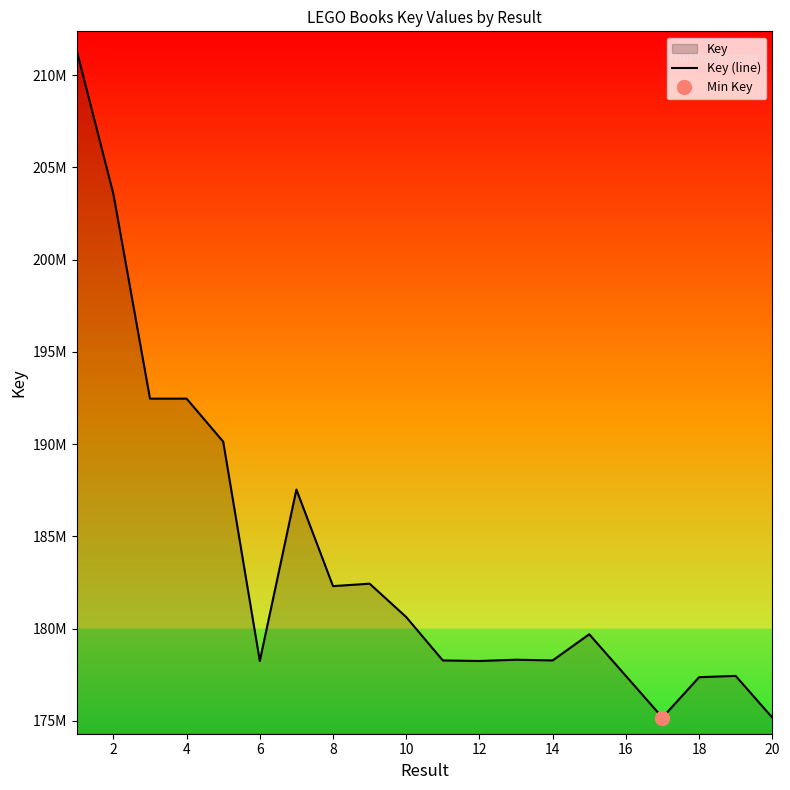

How many lines are shown in the chart?

1